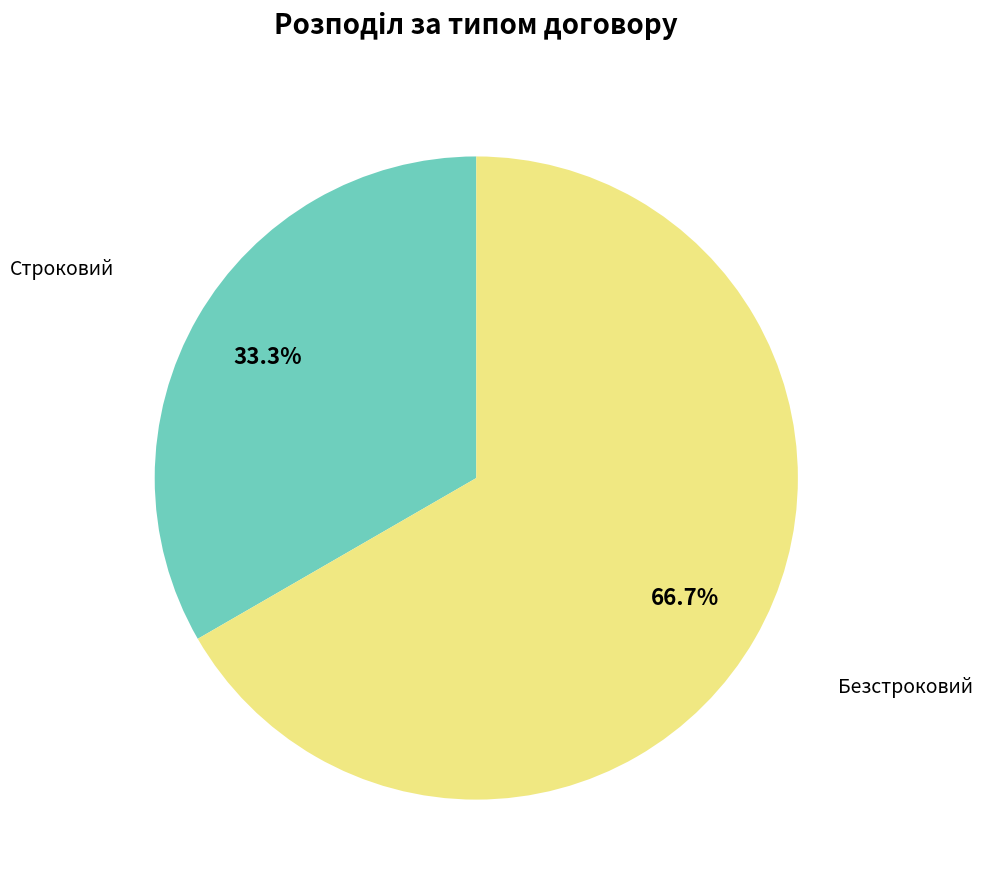

Is there any slice that represents more than half of the pie?

Yes